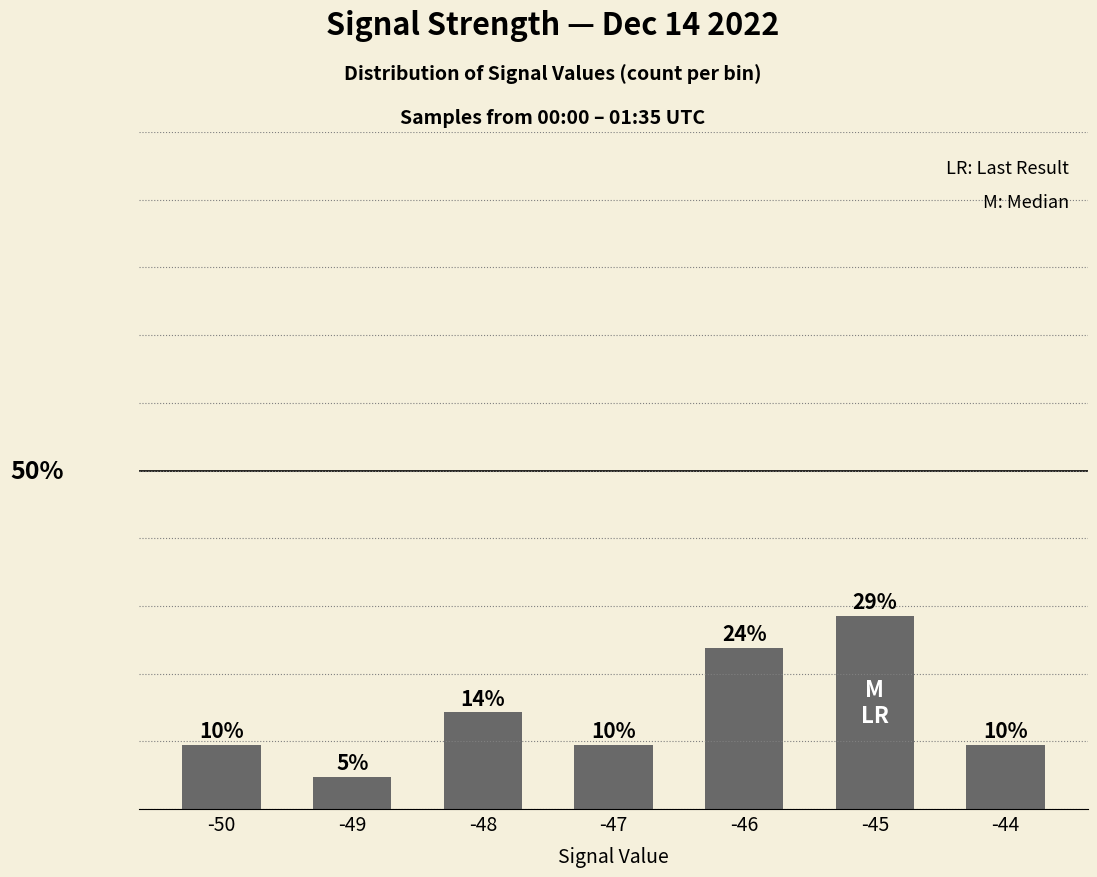

The chart shows a value of 6.3 at -47. True or false?

False